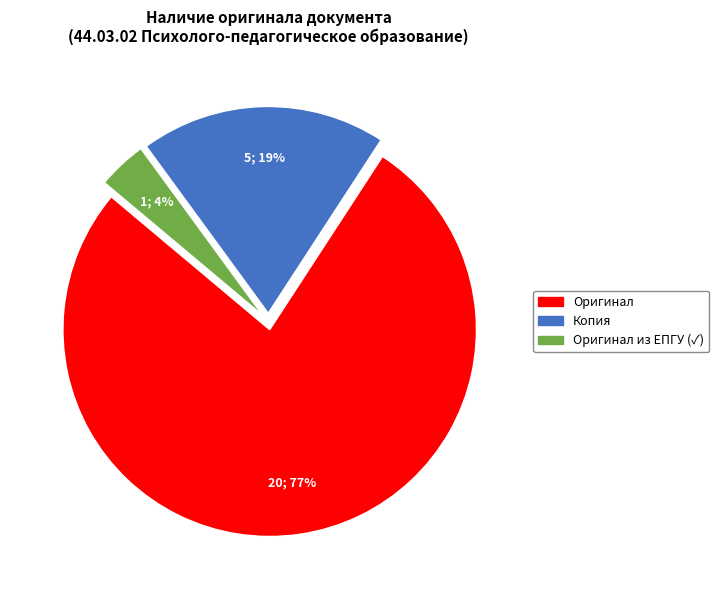

To the nearest percent, what is the difference between the largest and smallest slice percentages?

73%